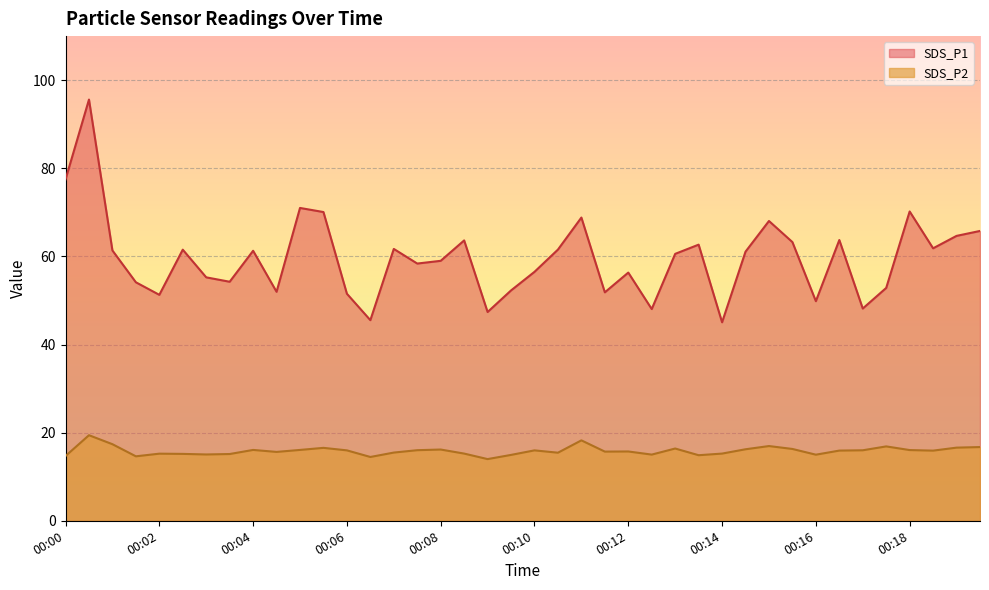

At 00:18, list the series in order from largest to smallest.

SDS_P1, SDS_P2